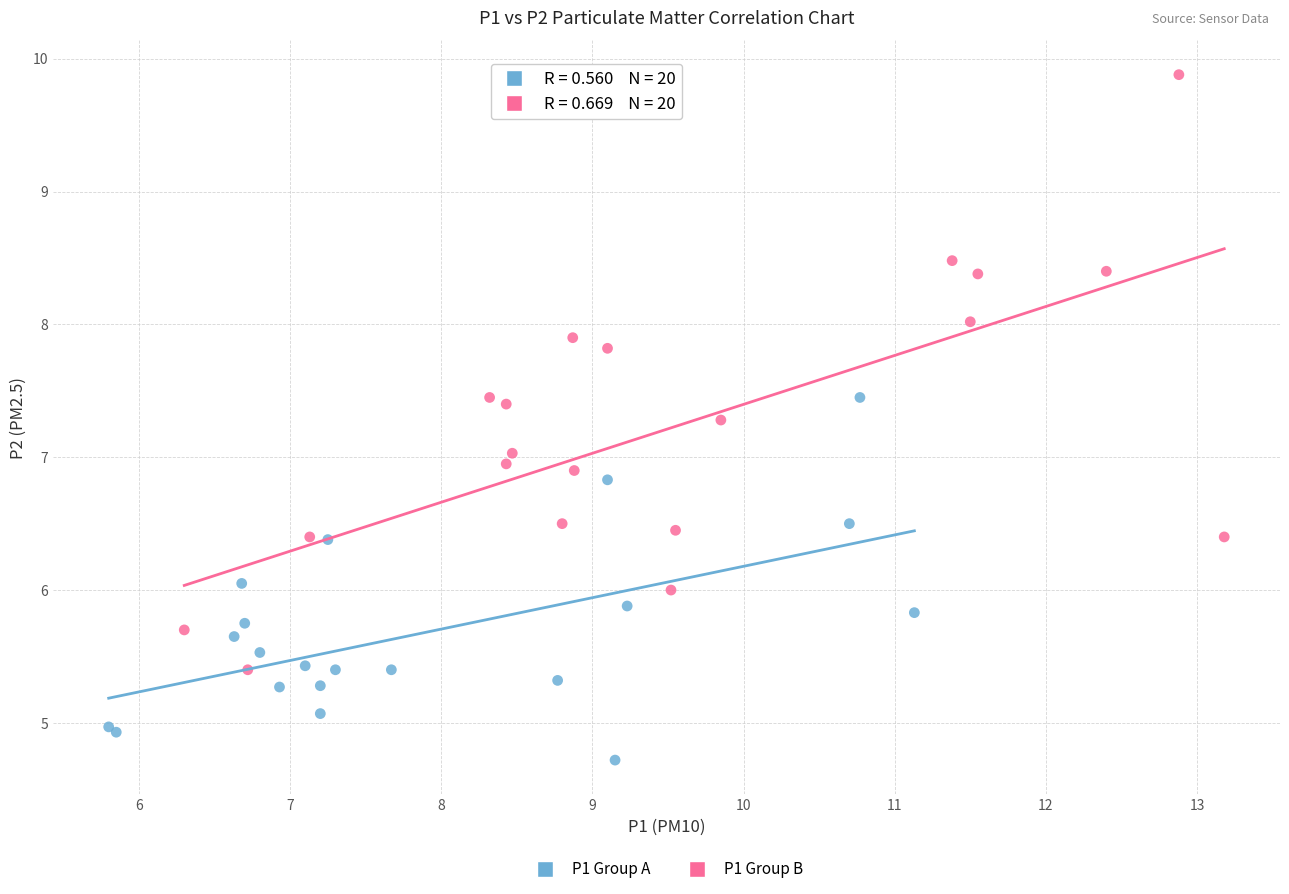

What are all the series names shown in the legend?

P1 Group A, P1 Group B